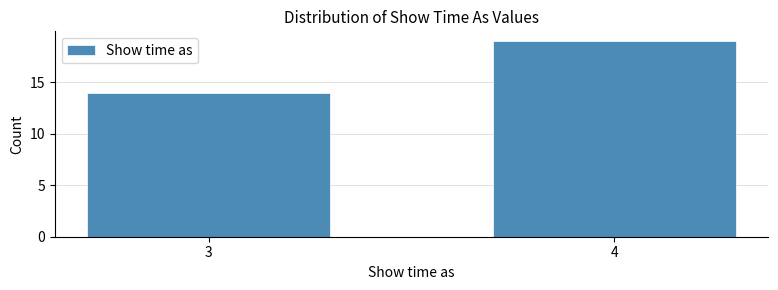

Reading left to right, transcribe all the data shown in this chart.

14	19